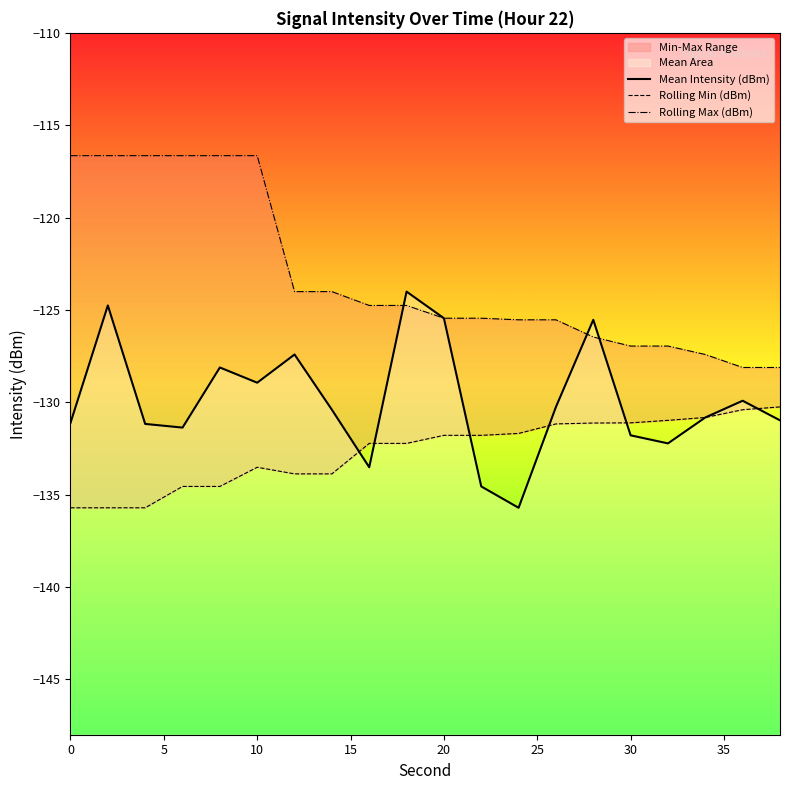

How many values in the Rolling Min (dBm) series exceed -131?

4